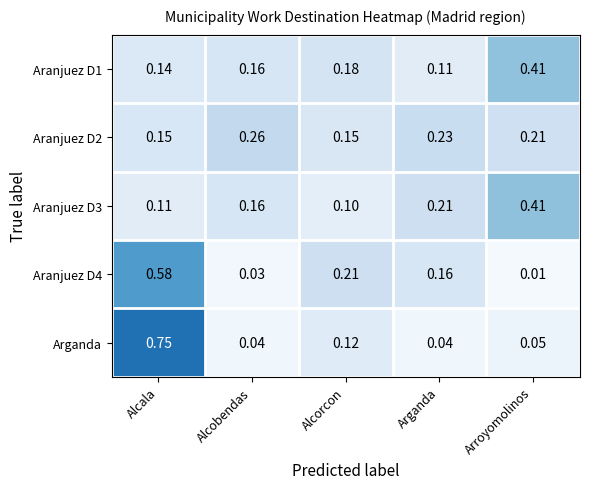

Which series has the largest range (max minus min)?

Arganda